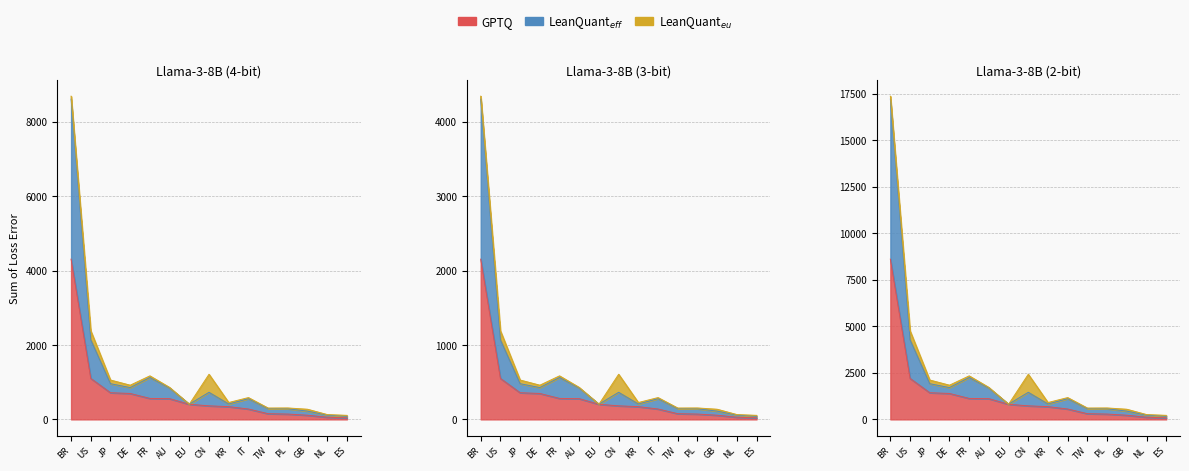

List the labels in order of LeanQuant_eff value, smallest first.

ES, NL, GB, PL, TW, EU, KR, IT, CN, AU, DE, JP, FR, US, BR